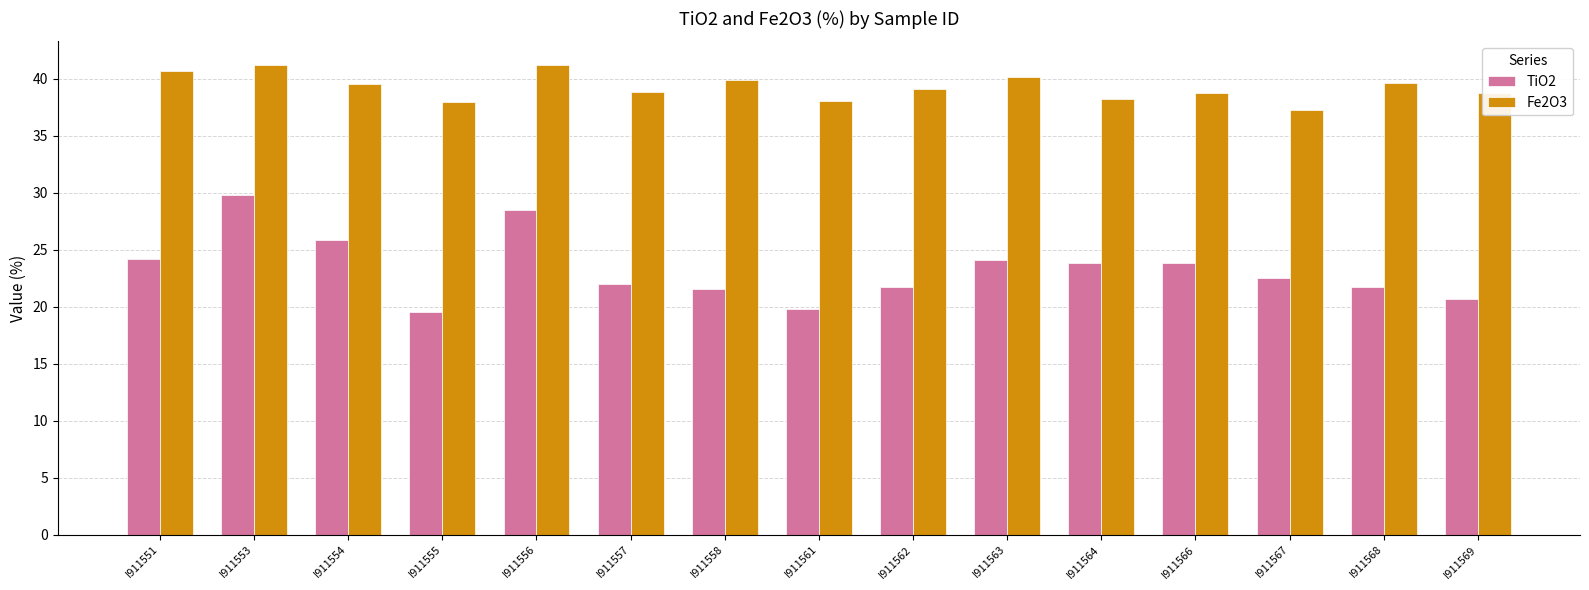

At which category is the sum across all series the highest?

I911553